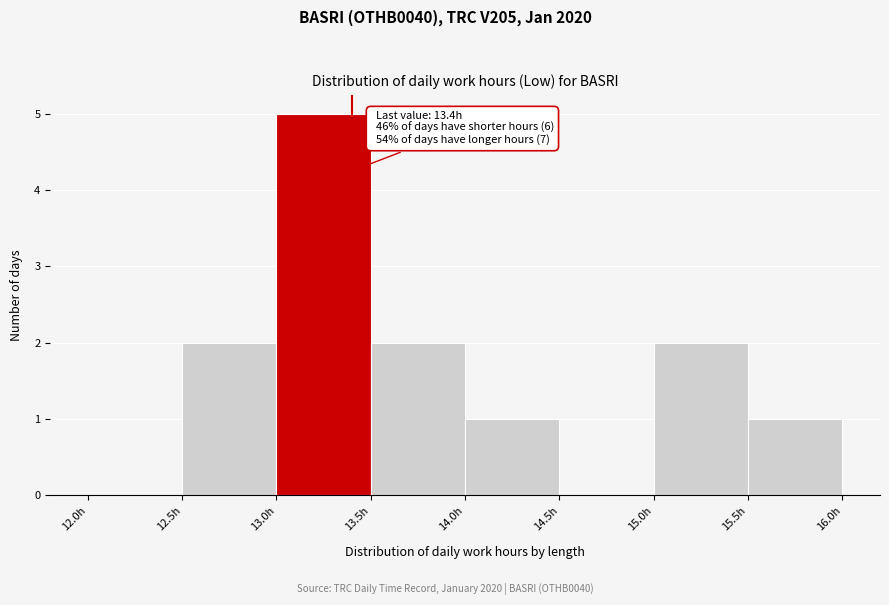

Which range on the x-axis has the tallest bar?

13.0 to 13.5